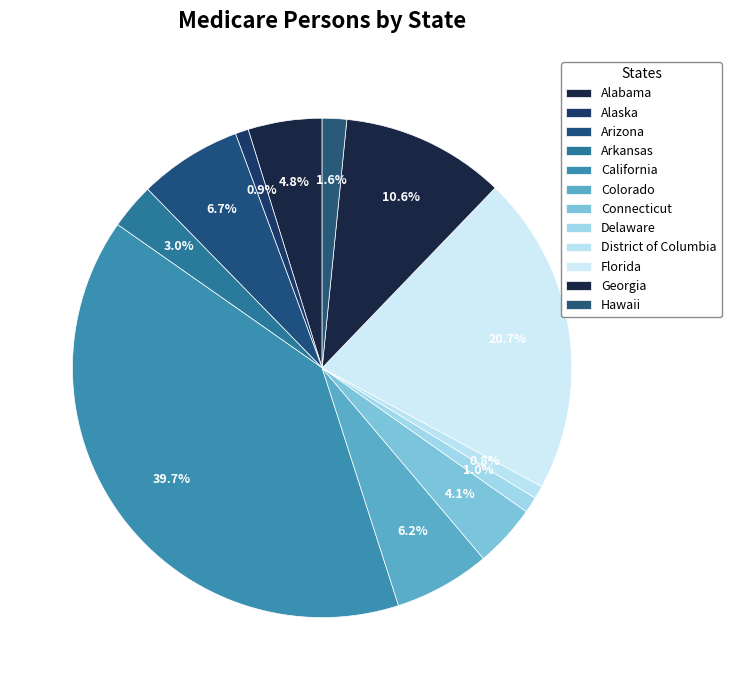

How many segments does this pie chart have?

12